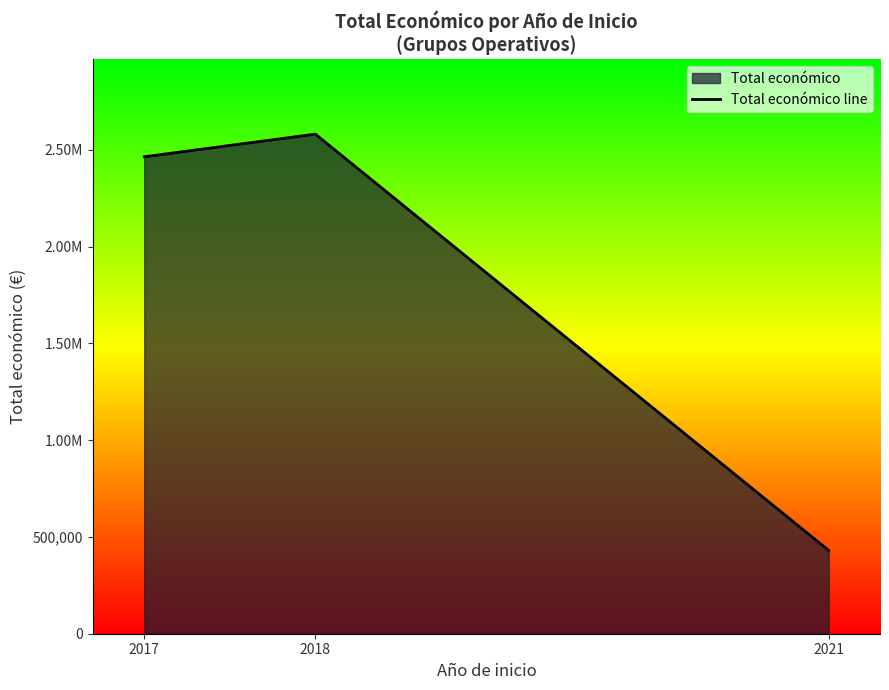

What is the minimum value shown in the chart?

430411